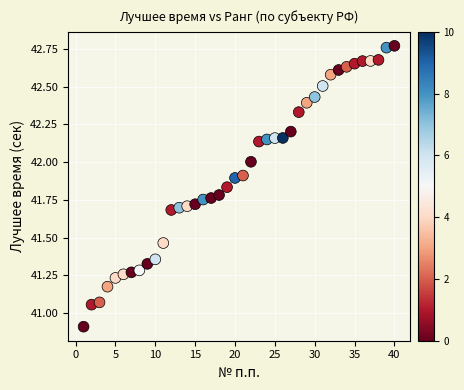

What is the range of X values (max minus min)?

39.0